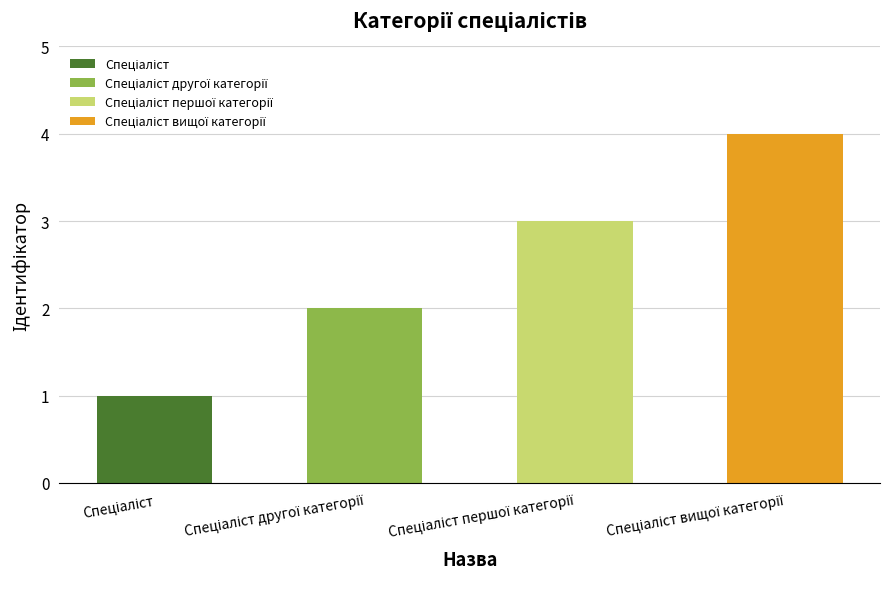

How many categories are shown in the chart?

4